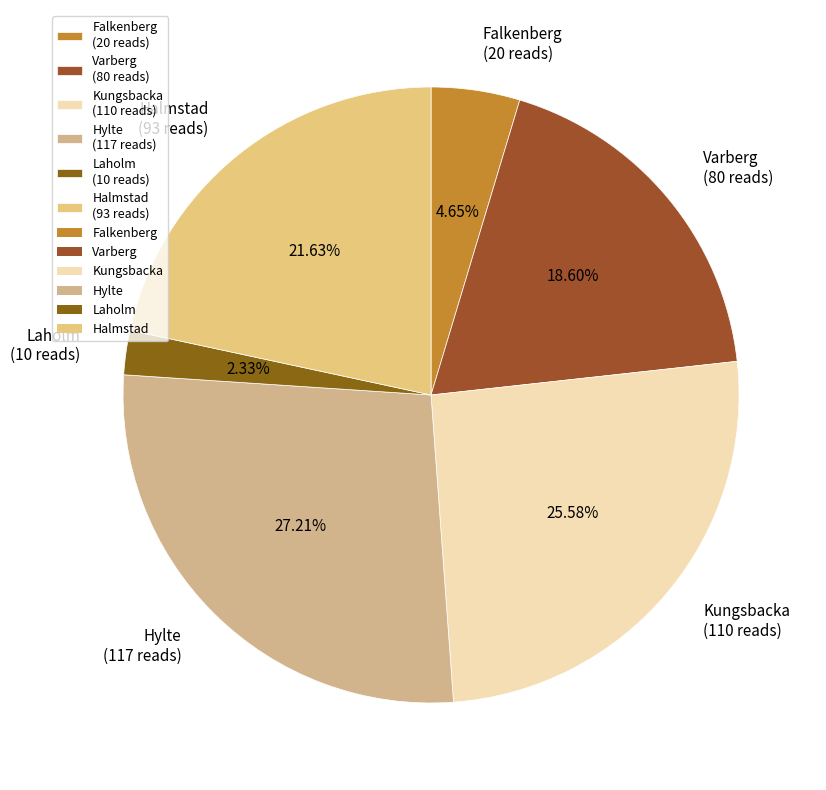

How many slices are in this pie chart?

6